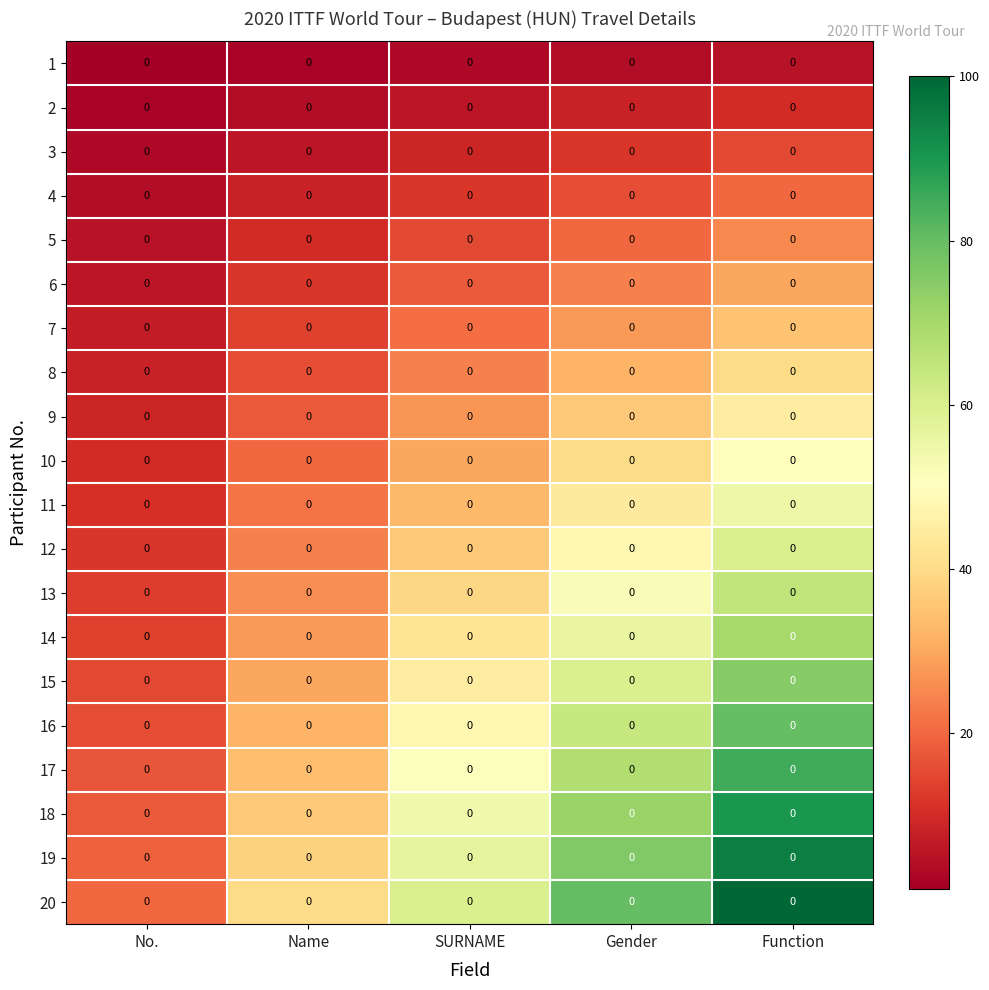

How many values in the 8 series are below 24?

2